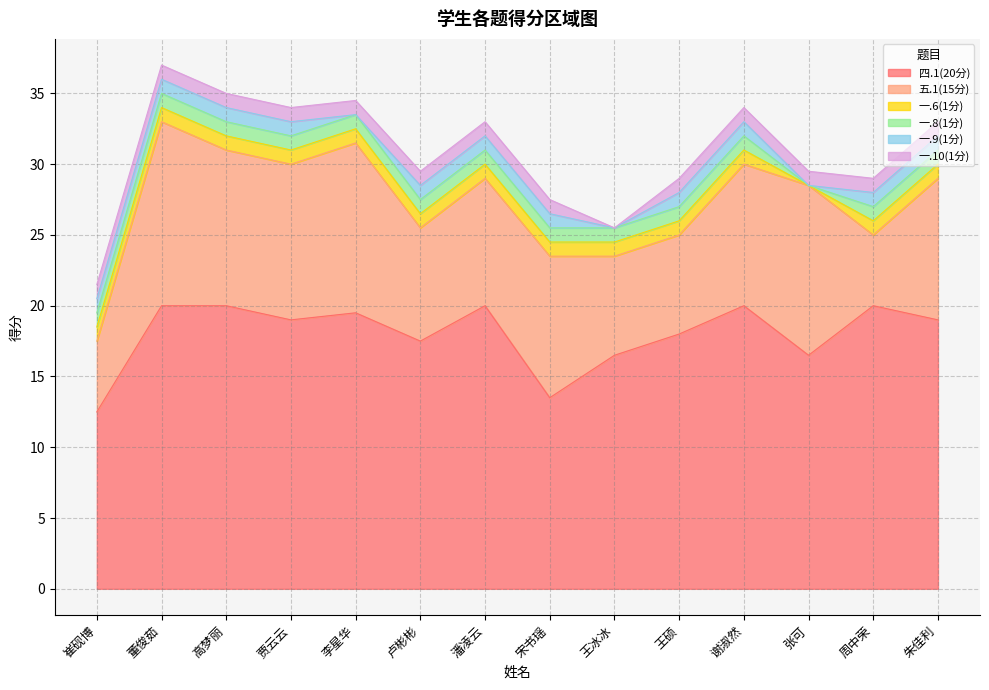

How many lines are shown in the chart?

6